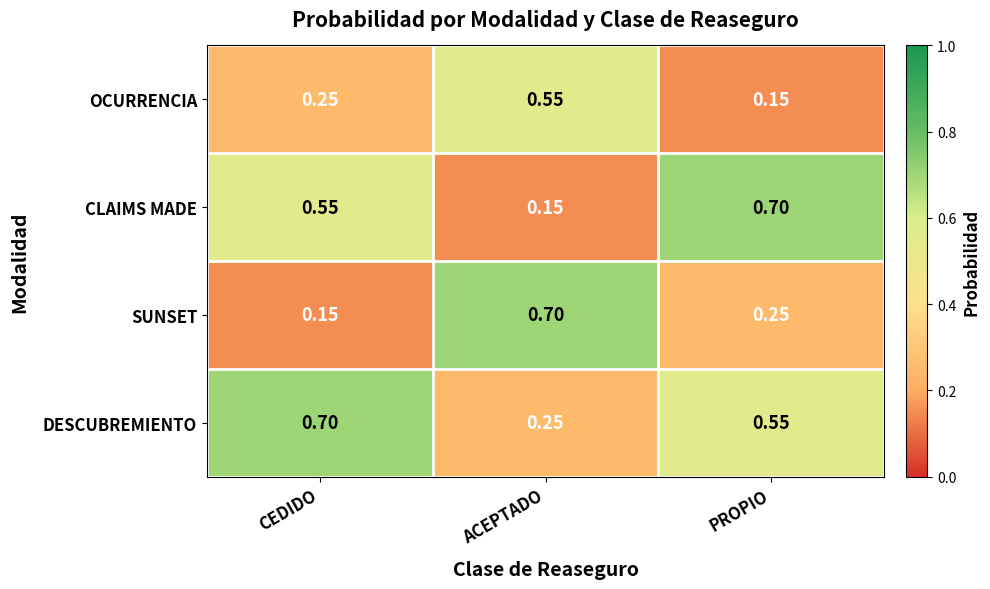

Which series changed the most between ACEPTADO and PROPIO?

CLAIMS MADE